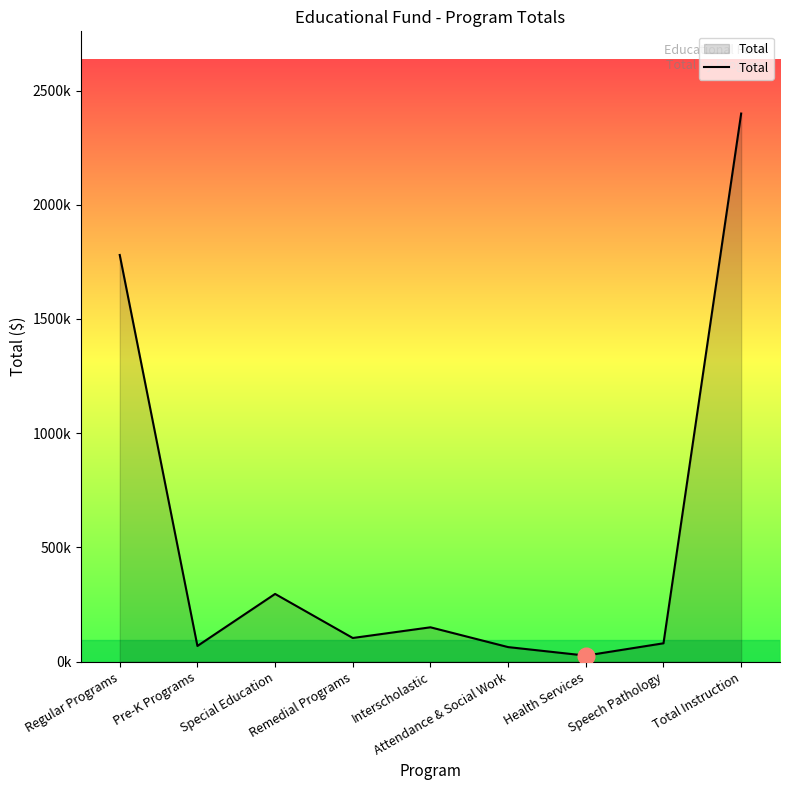

Does the chart display data point markers on the line(s)?

No